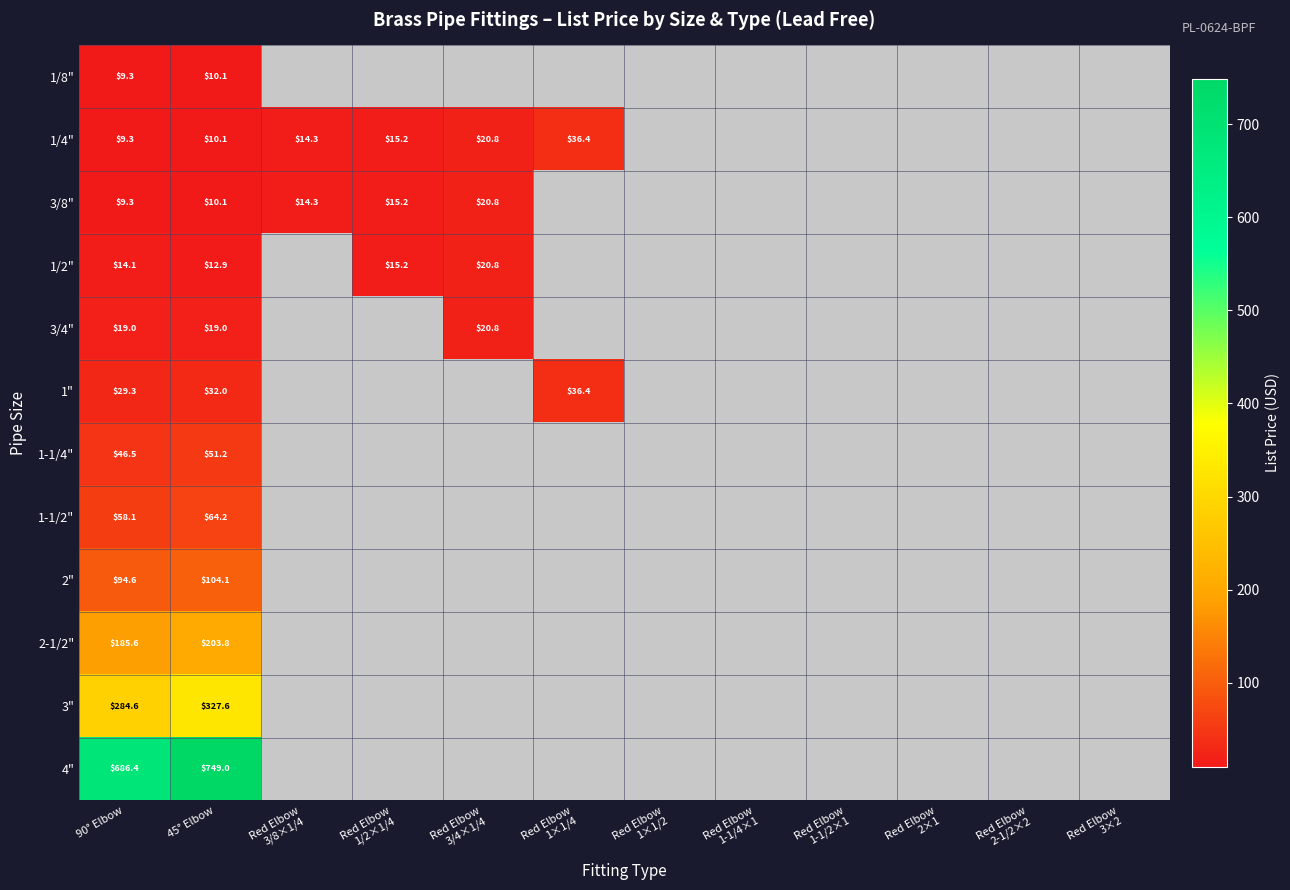

What is the minimum value for 1/8"?

9.3